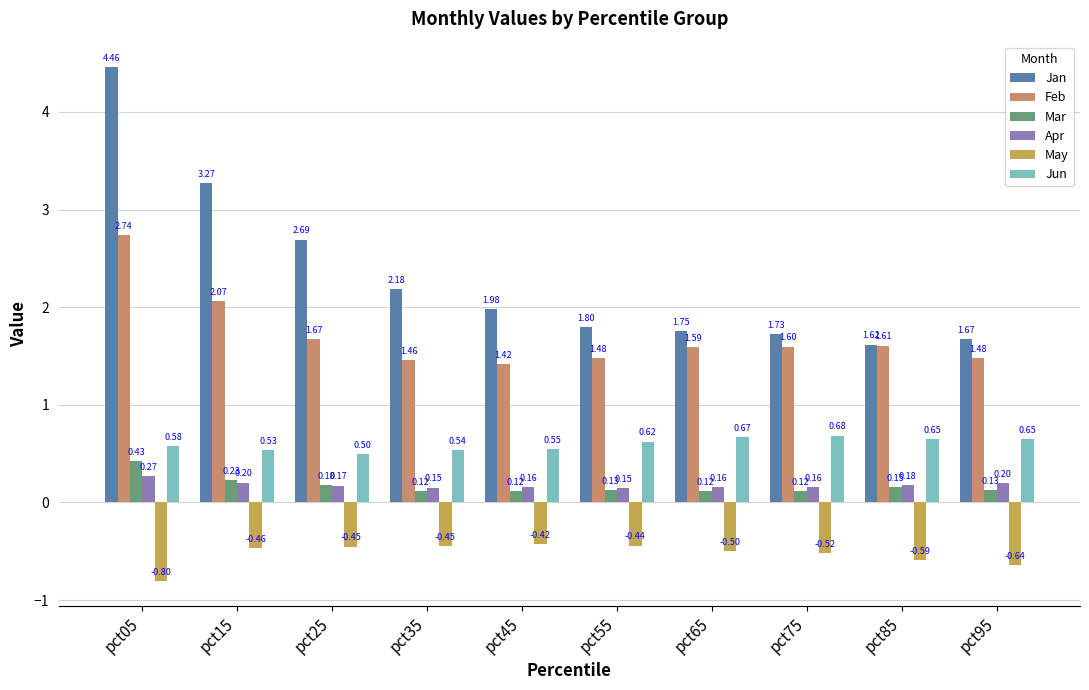

Is the value of May at pct65 greater than the value of Jan at pct05?

No